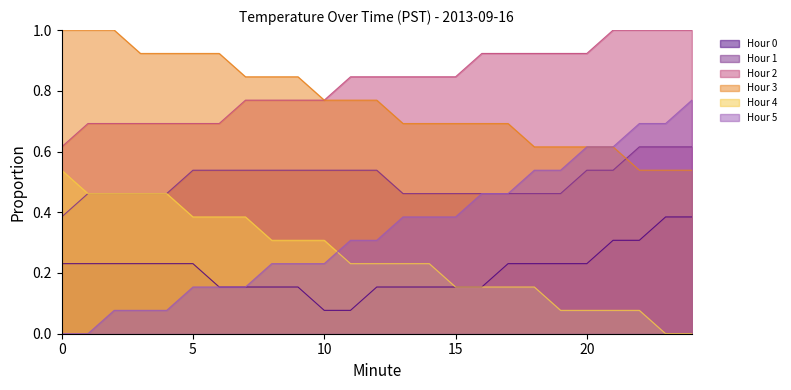

True or false: Hour 1 and Hour 4 intersect in this chart.

False